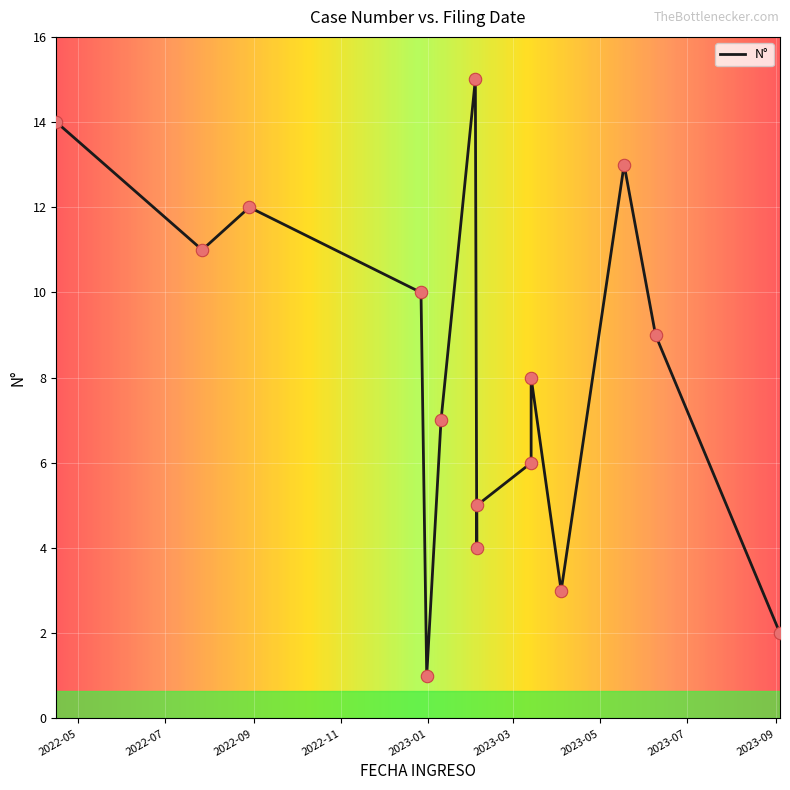

What is the change in value from 2023-04-04 to 2022-07-27?

+8